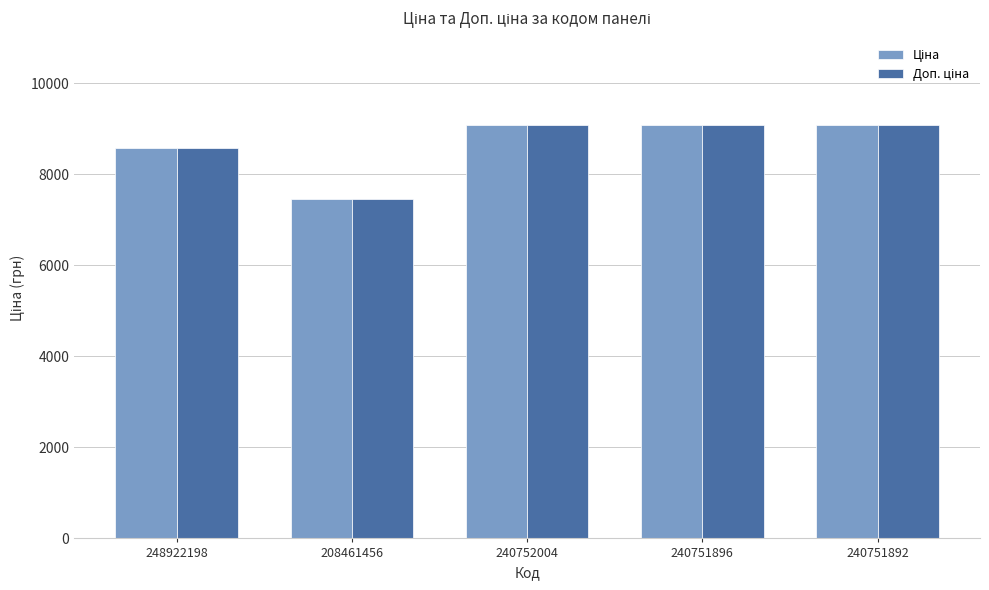

What is the minimum value shown in the chart?

7453.8